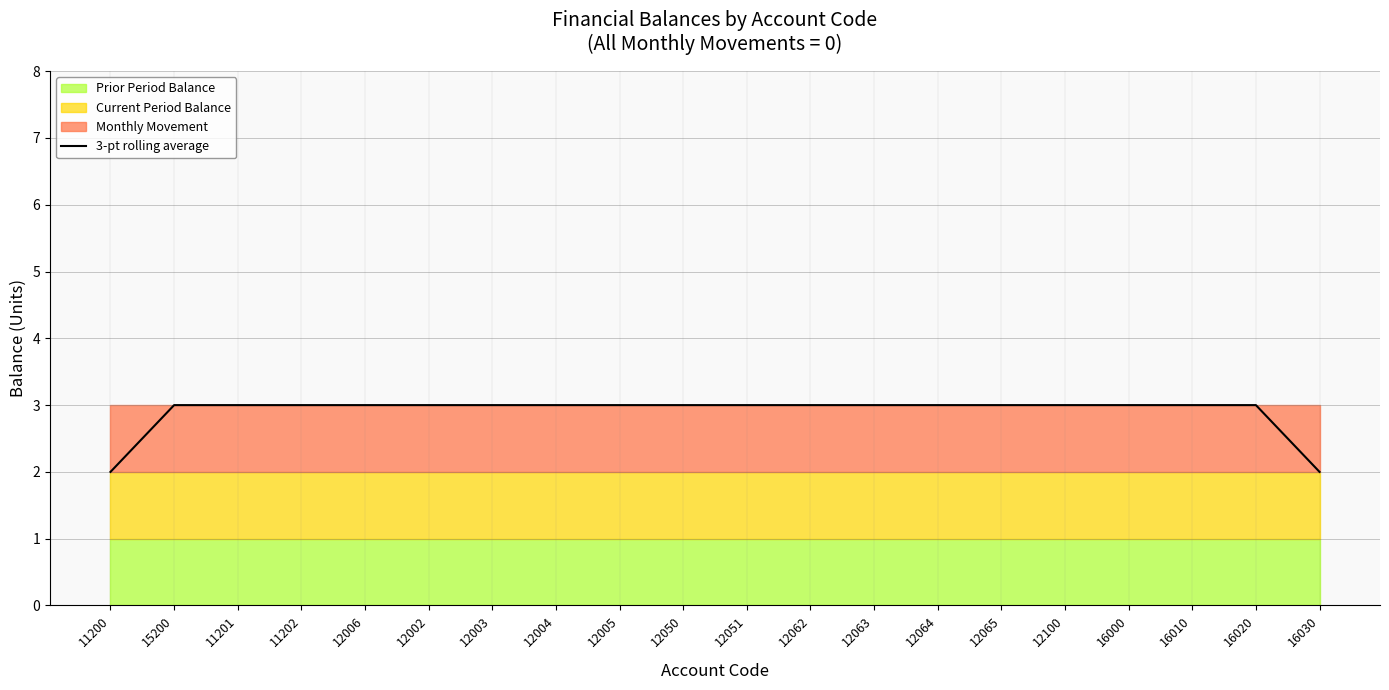

The value at 12004 is 3. True or false?

True